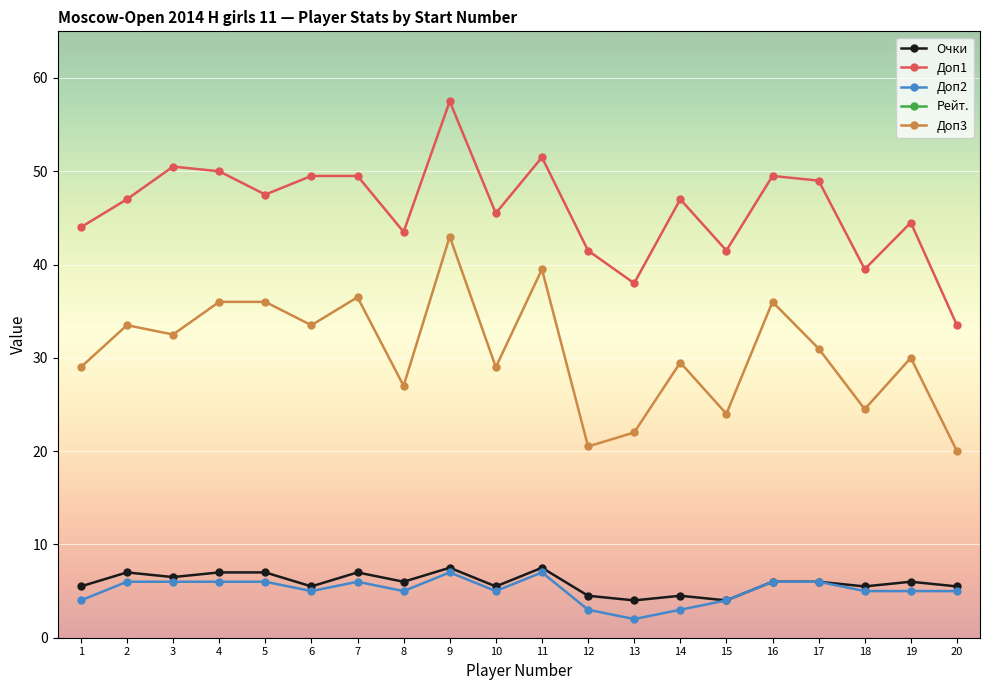

List the series in order of their peak value, highest first.

Рейт., Доп1, Доп3, Очки, Доп2